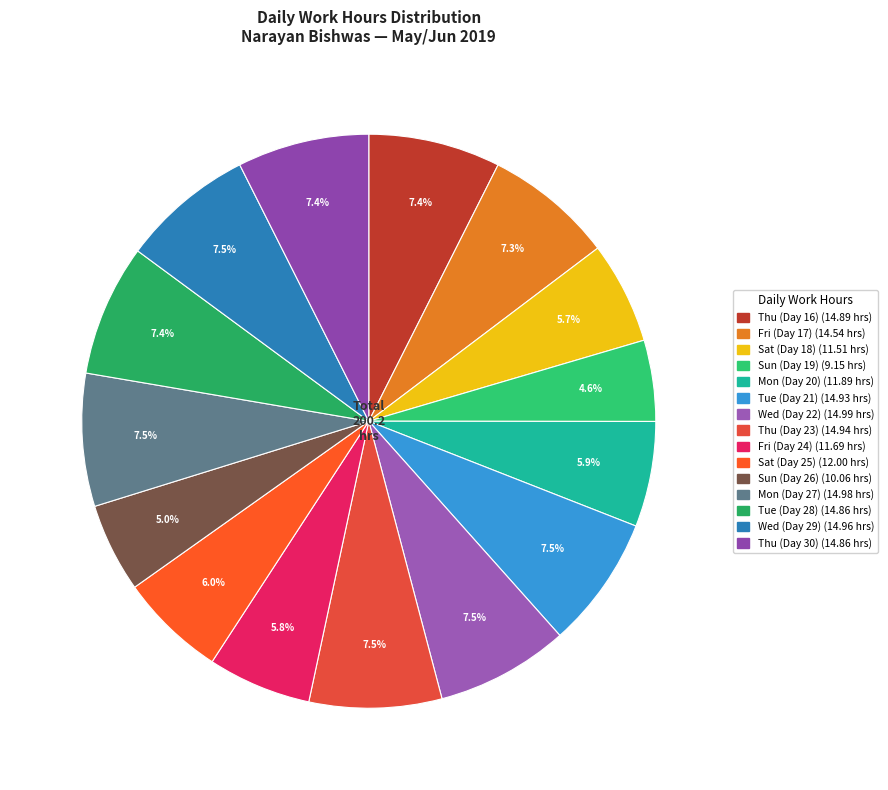

True or false: Sun (Day 19) accounts for 5% of the total.

True